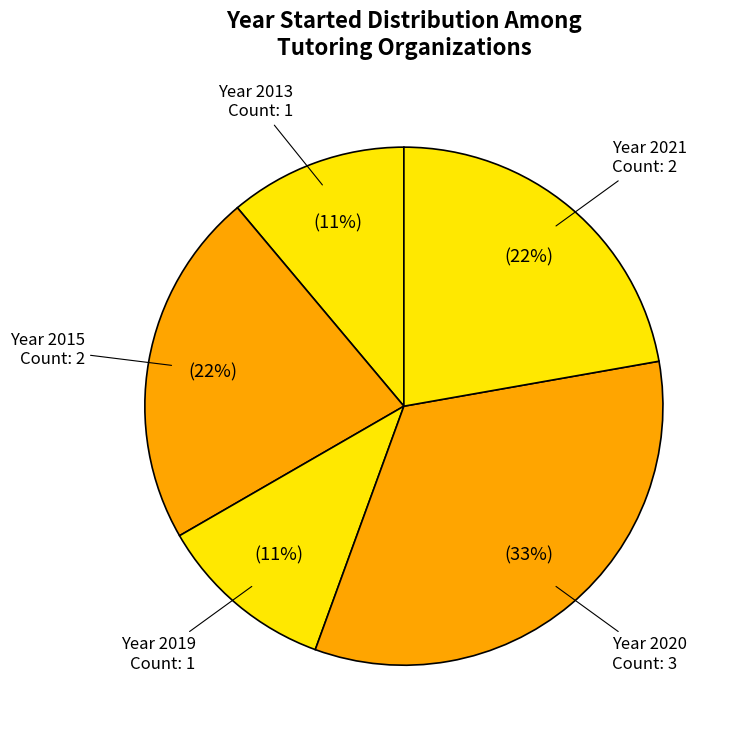

How many slices are in this pie chart?

5